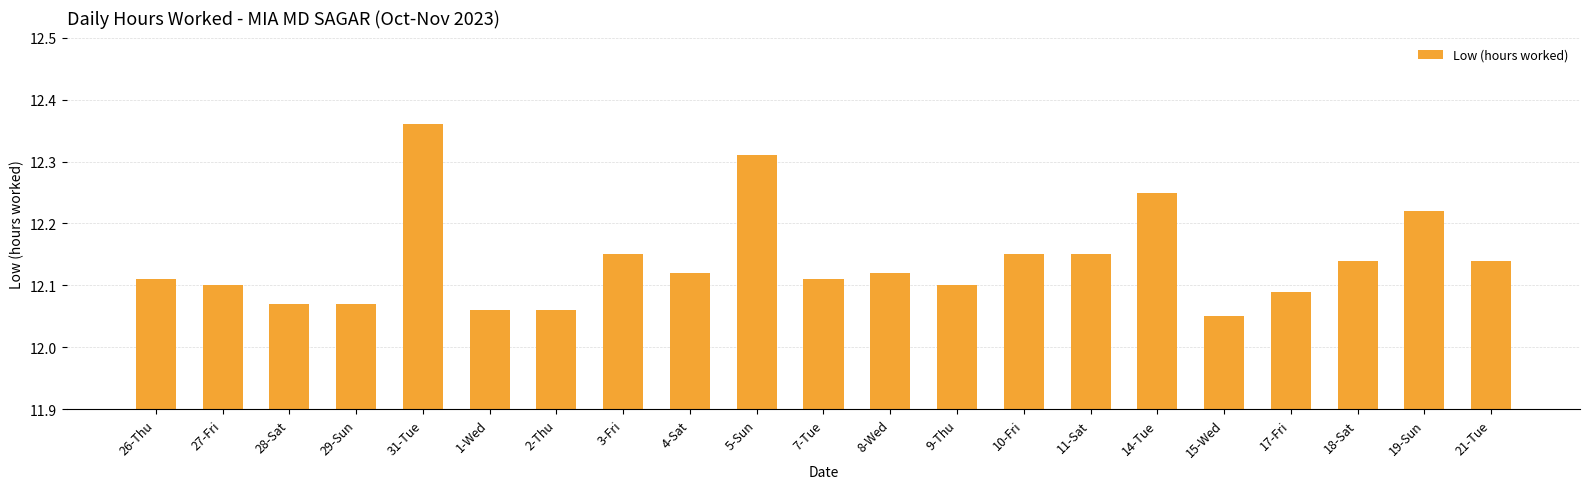

What is the change in value from 5-Sun to 17-Fri?

-0.2